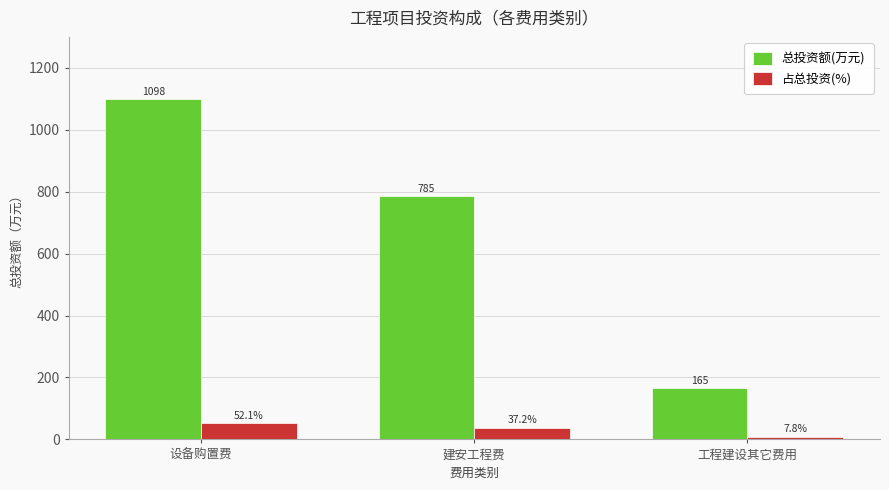

Rank the series at 设备购置费 from lowest to highest value.

占总投资(%), 总投资额(万元)